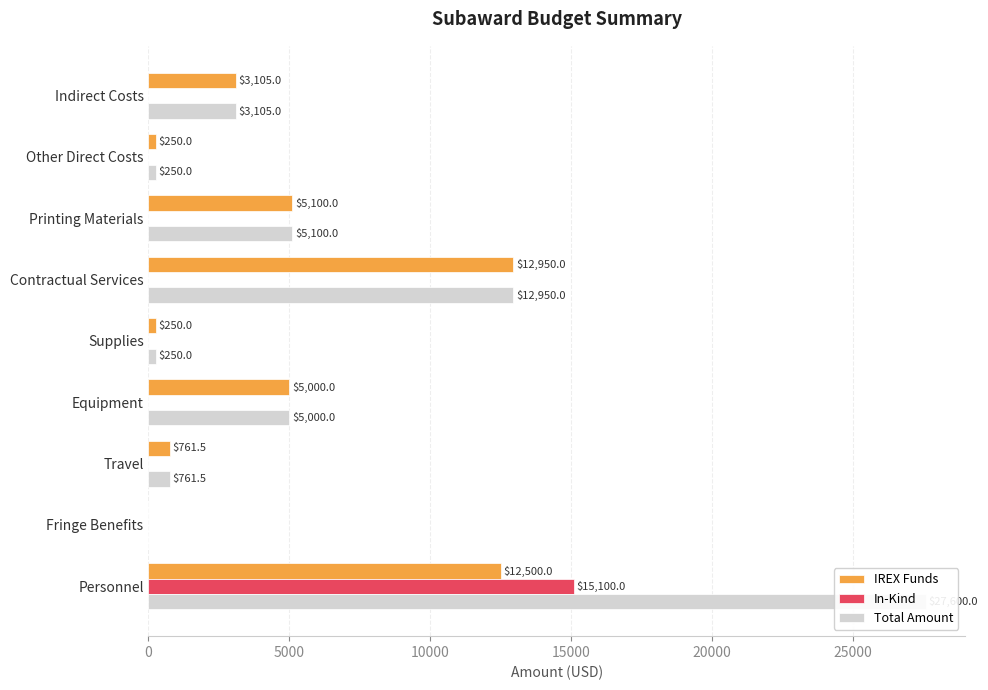

Between Personnel and Contractual Services, which is larger?

Contractual Services